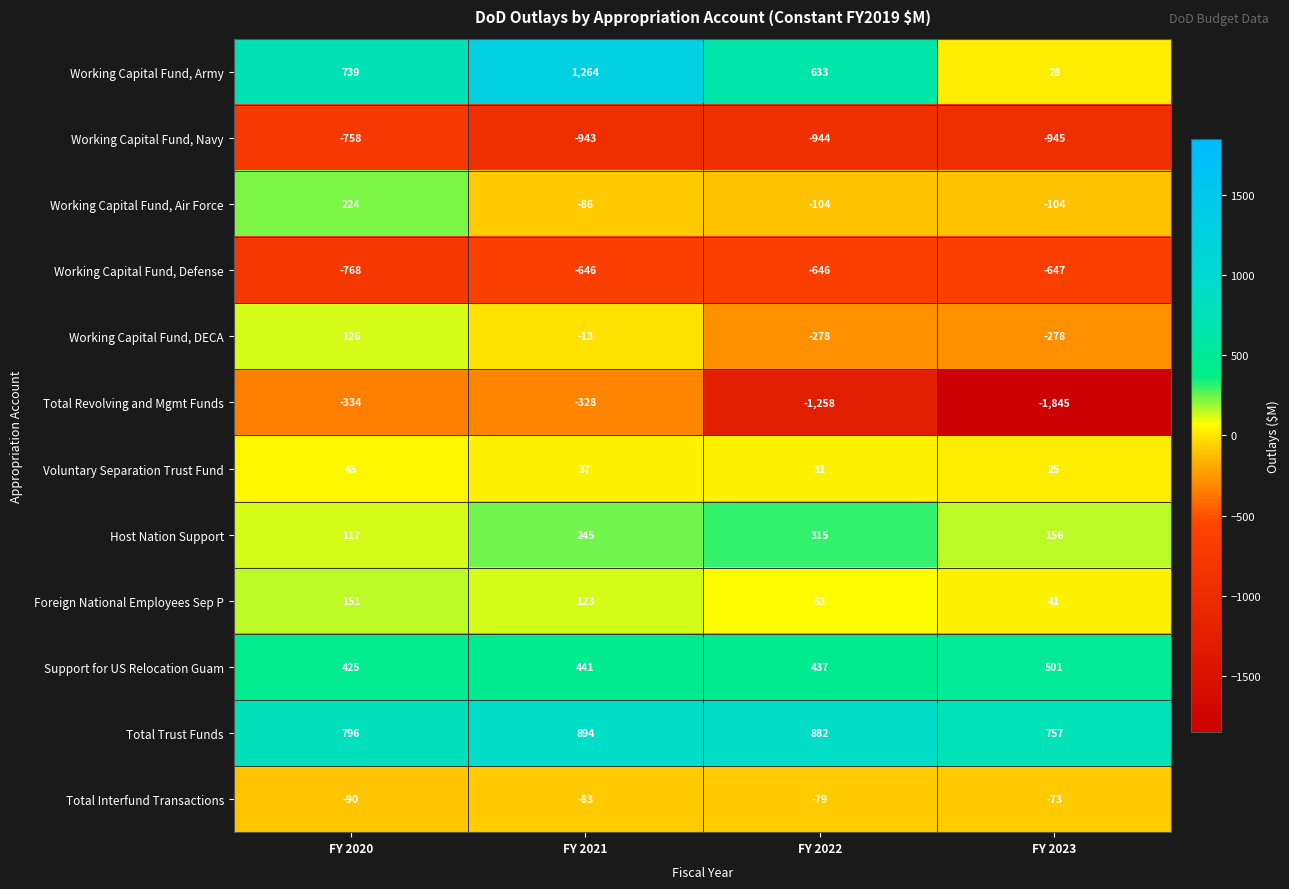

The value of Foreign National Employees Sep P at FY 2020 is 151. True or false?

True